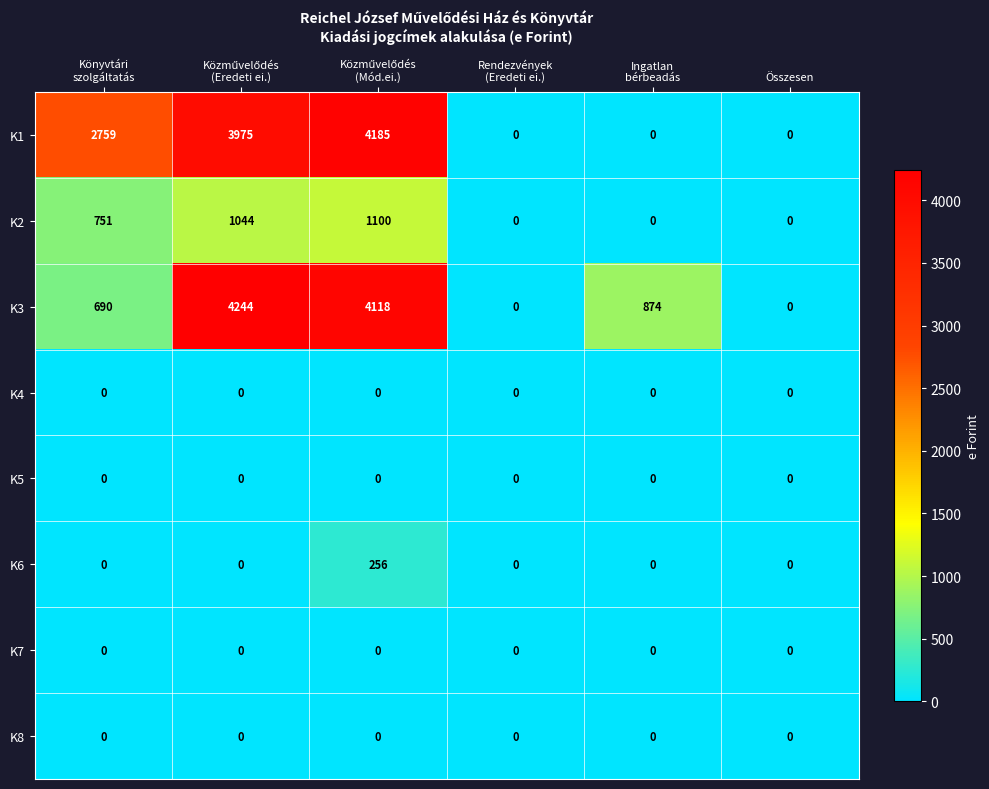

What is the average value of the K1 series?

1820